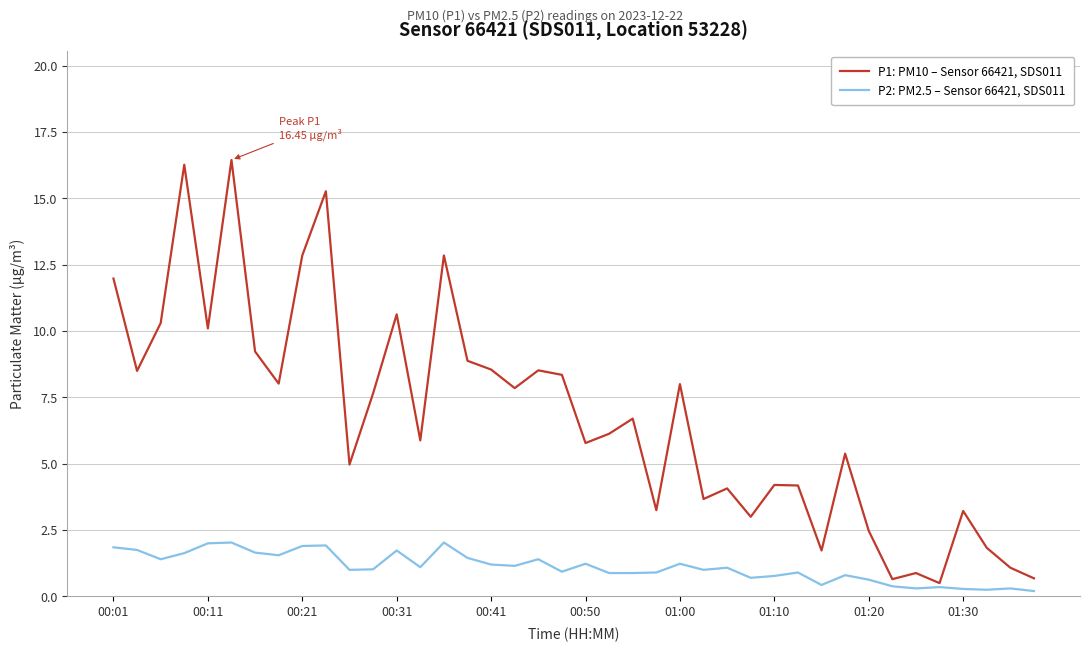

Rank the series by their maximum value, from lowest to highest.

P2: PM2.5 – Sensor 66421, SDS011, P1: PM10 – Sensor 66421, SDS011